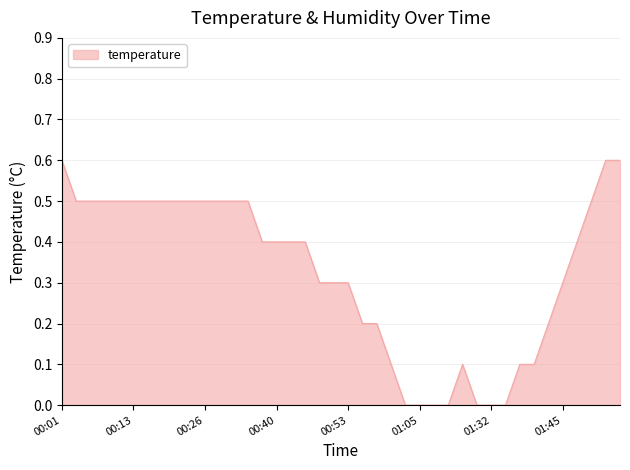

Does the chart display data point markers on the line(s)?

No